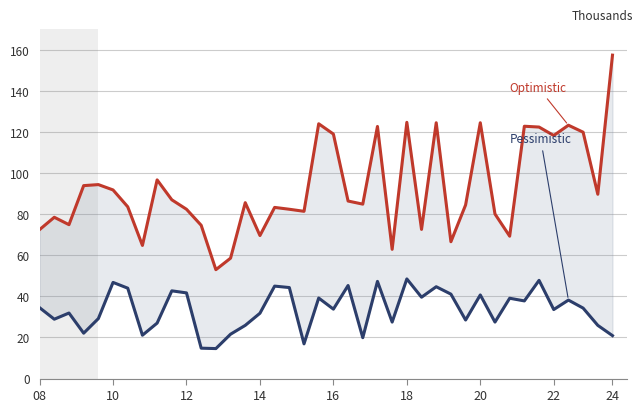

True or false: Optimistic has more than 2 points higher than both neighbors.

True